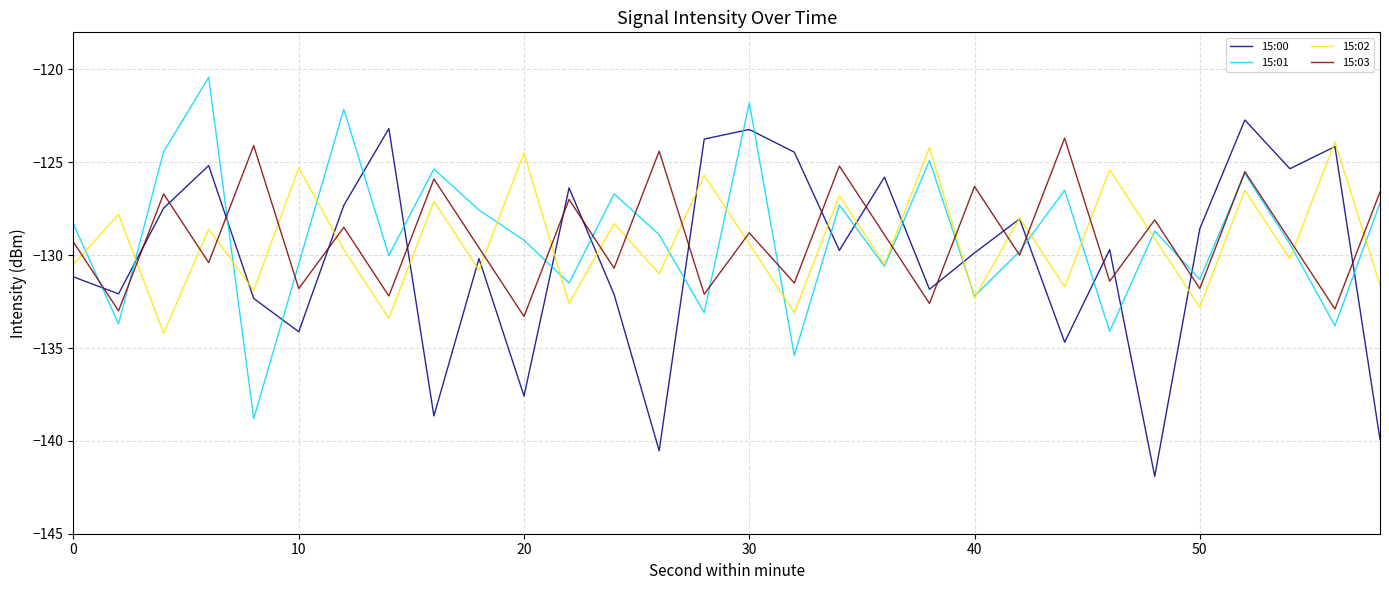

How many series are shown in this chart?

4